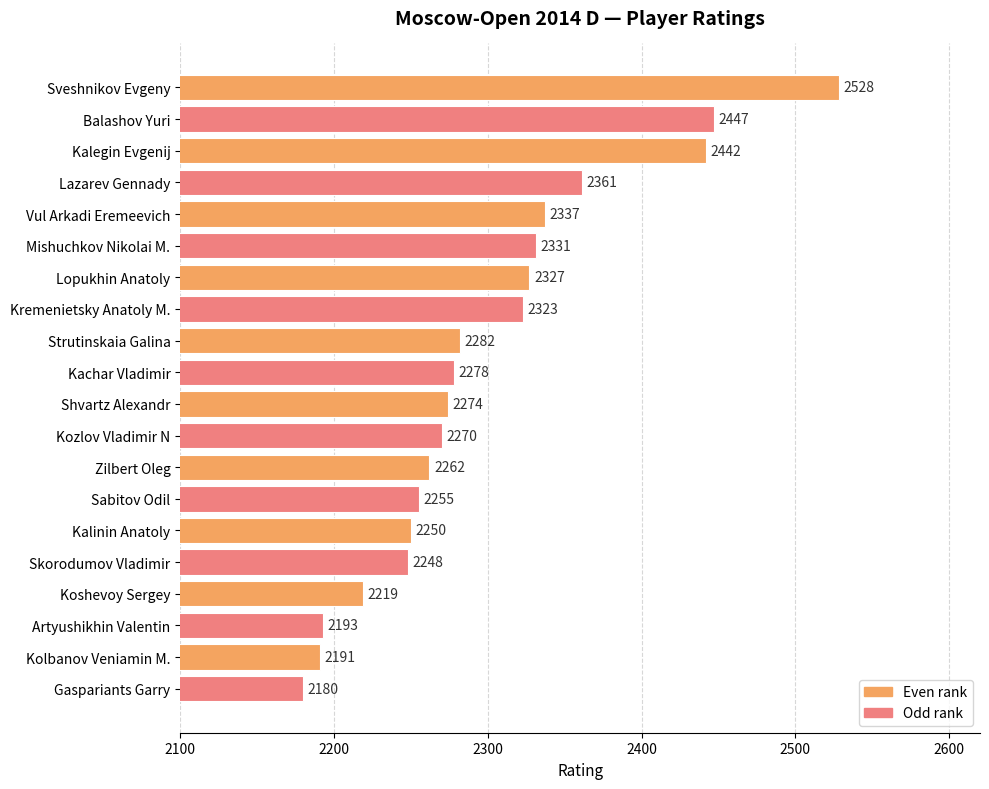

At which label is the value closest to 2354?

Lazarev Gennady